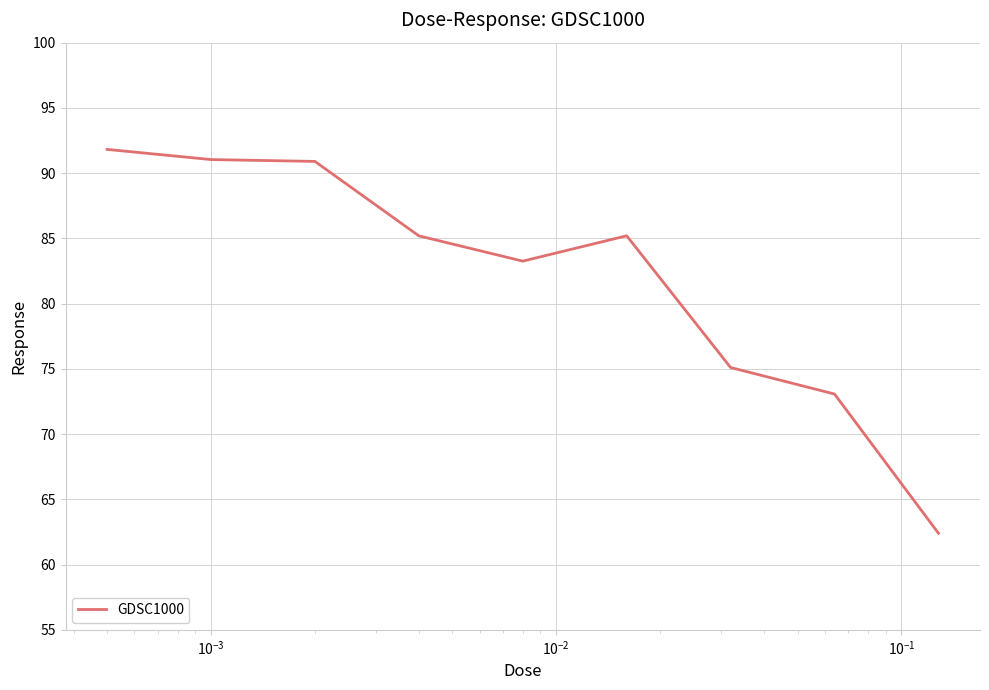

What is the minimum value shown in the chart?

62.4